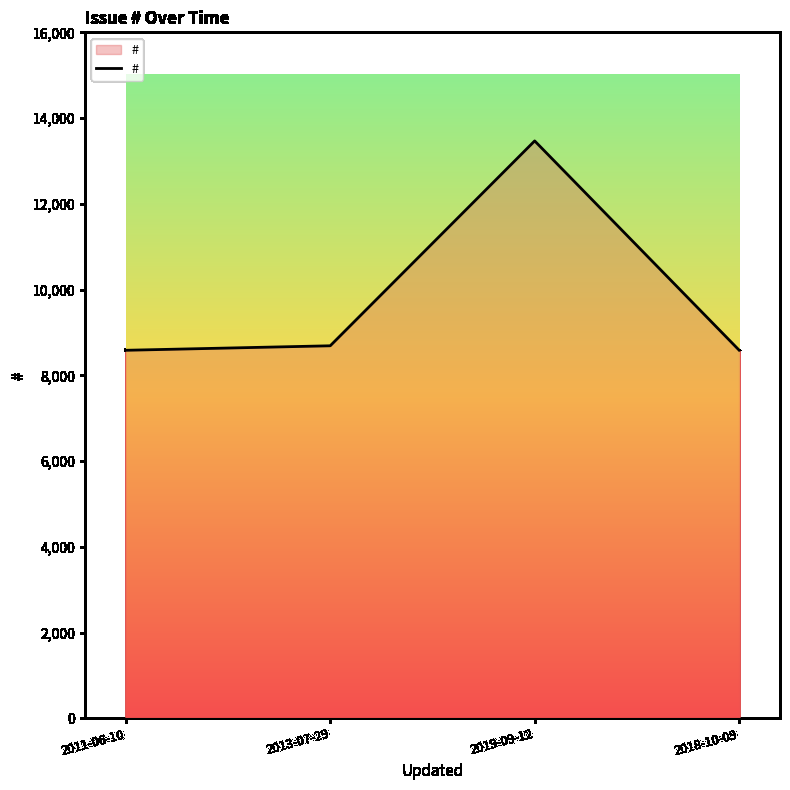

Count the number of categories in the chart.

4